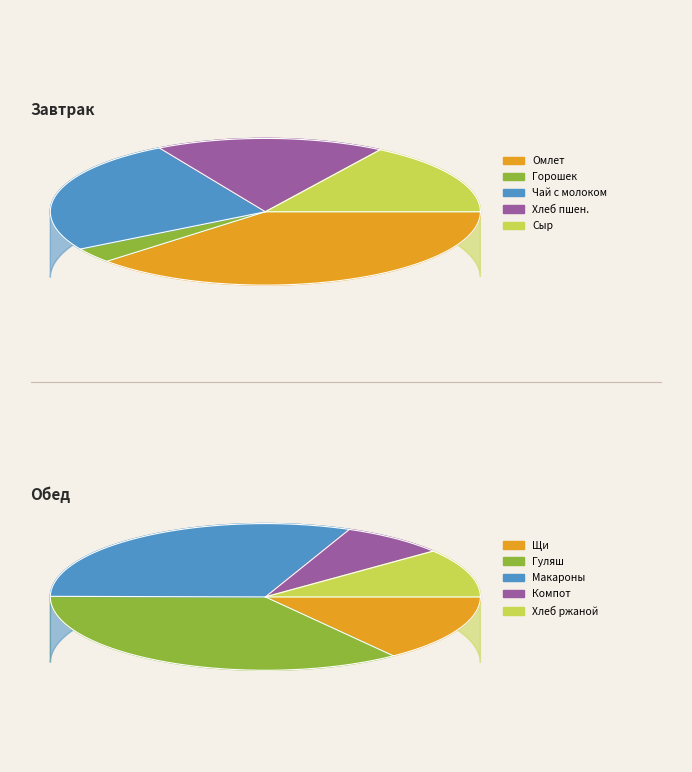

Which category has the smallest portion of the pie?

Горошек зеленый отварной